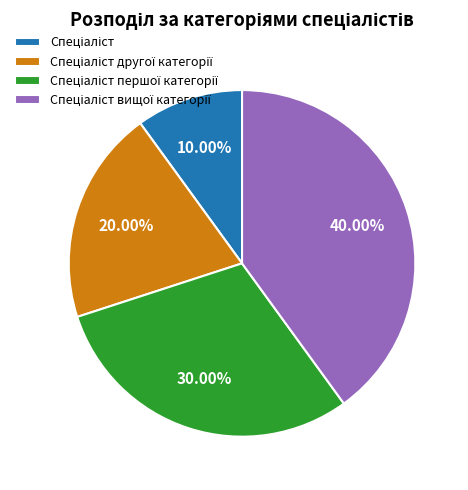

Is there a majority slice in this chart?

No